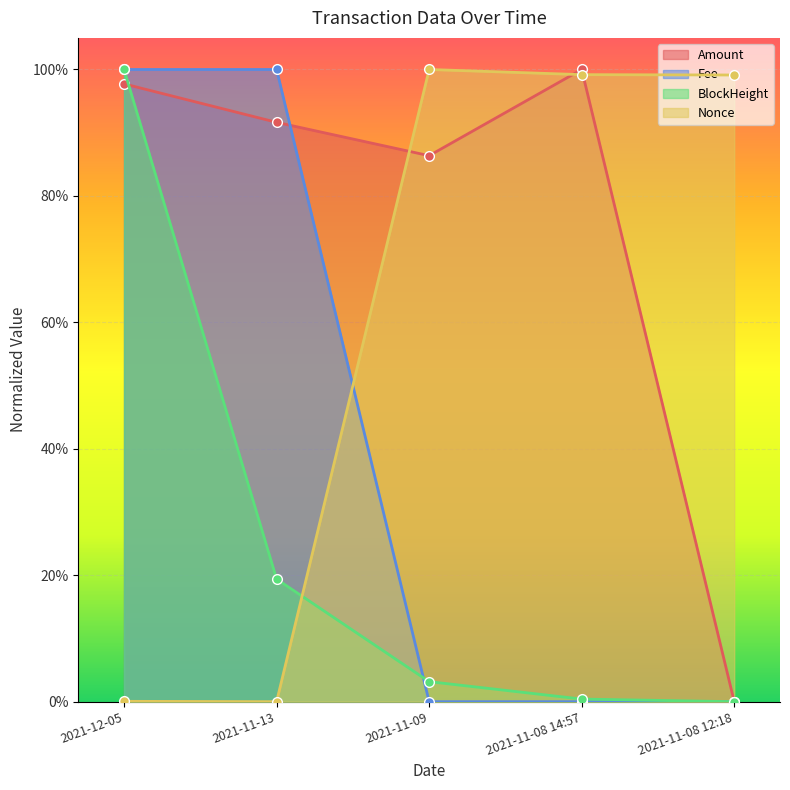

How many series are shown in this chart?

4